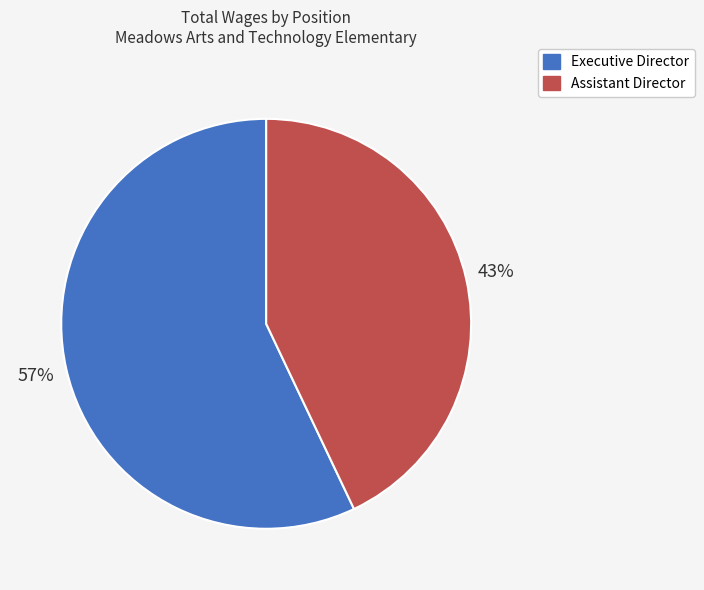

Which category has the smallest portion of the pie?

Assistant Director